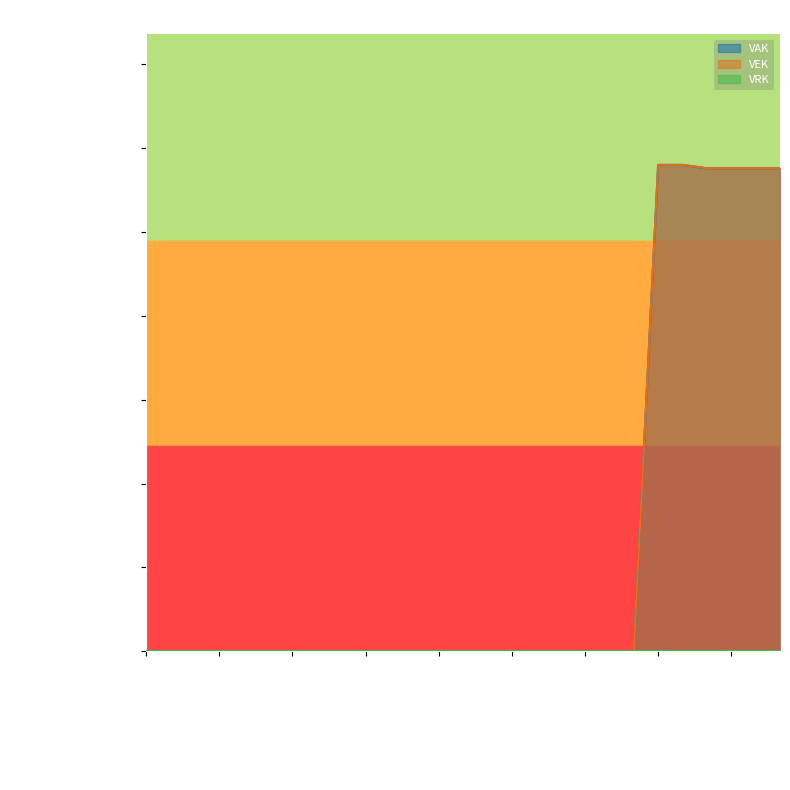

The VEK series shows 0 at 2021 Opmaak goedgekeurd. True or false?

True